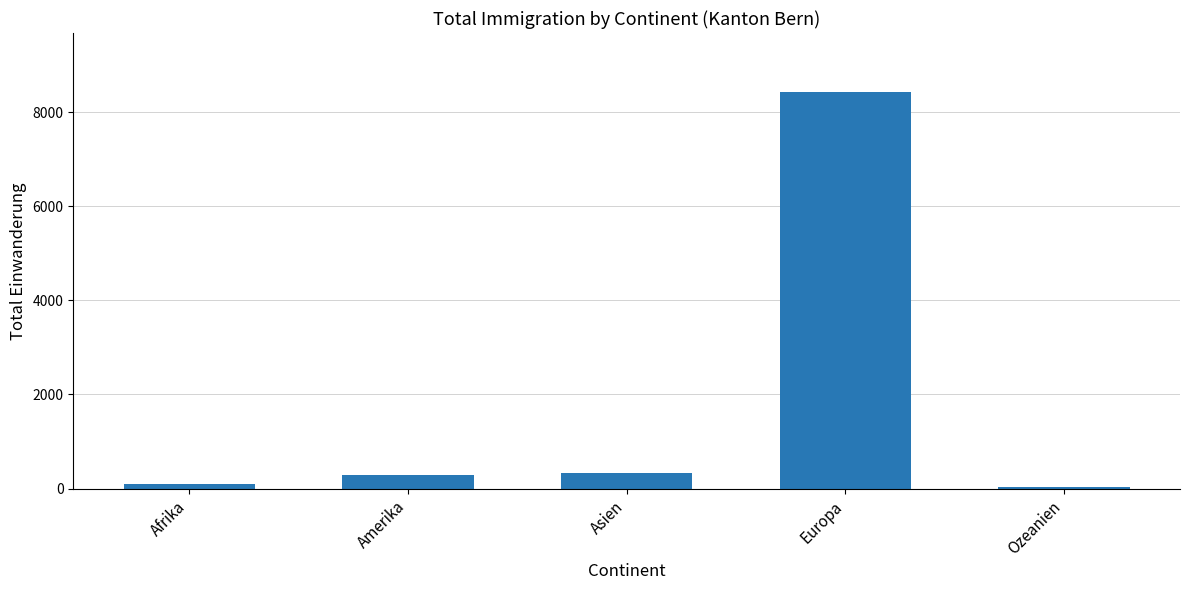

The value at Asien is 338. True or false?

True